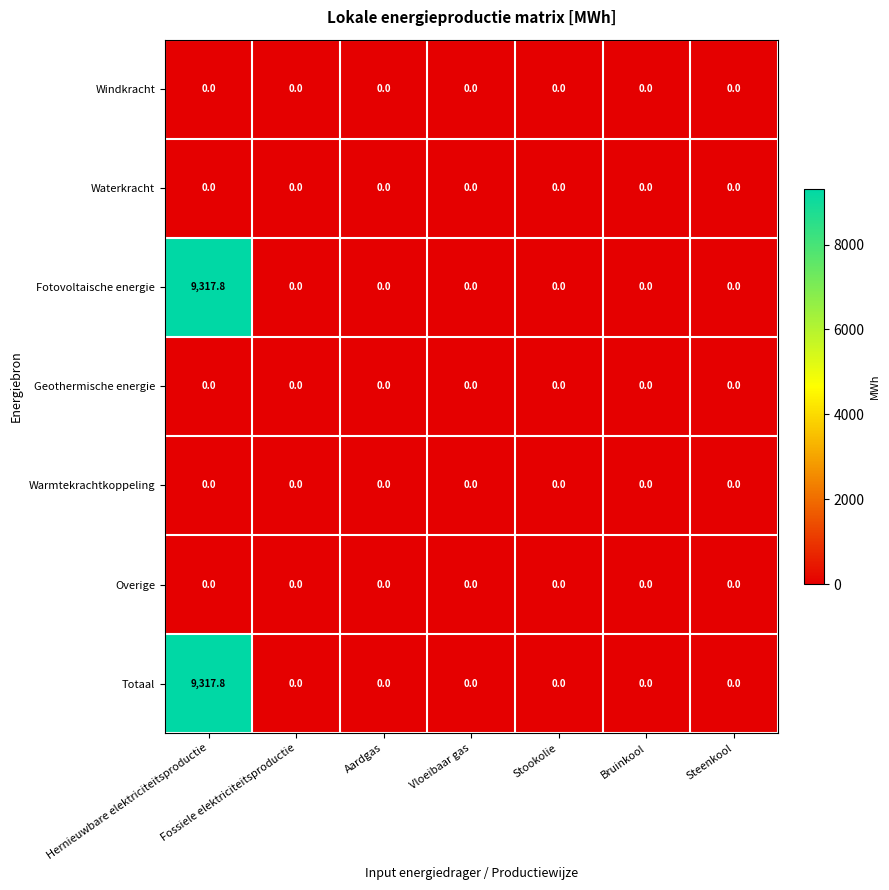

Is it true that Fotovoltaische energie equals -4271.2 at Vloeibaar gas?

False